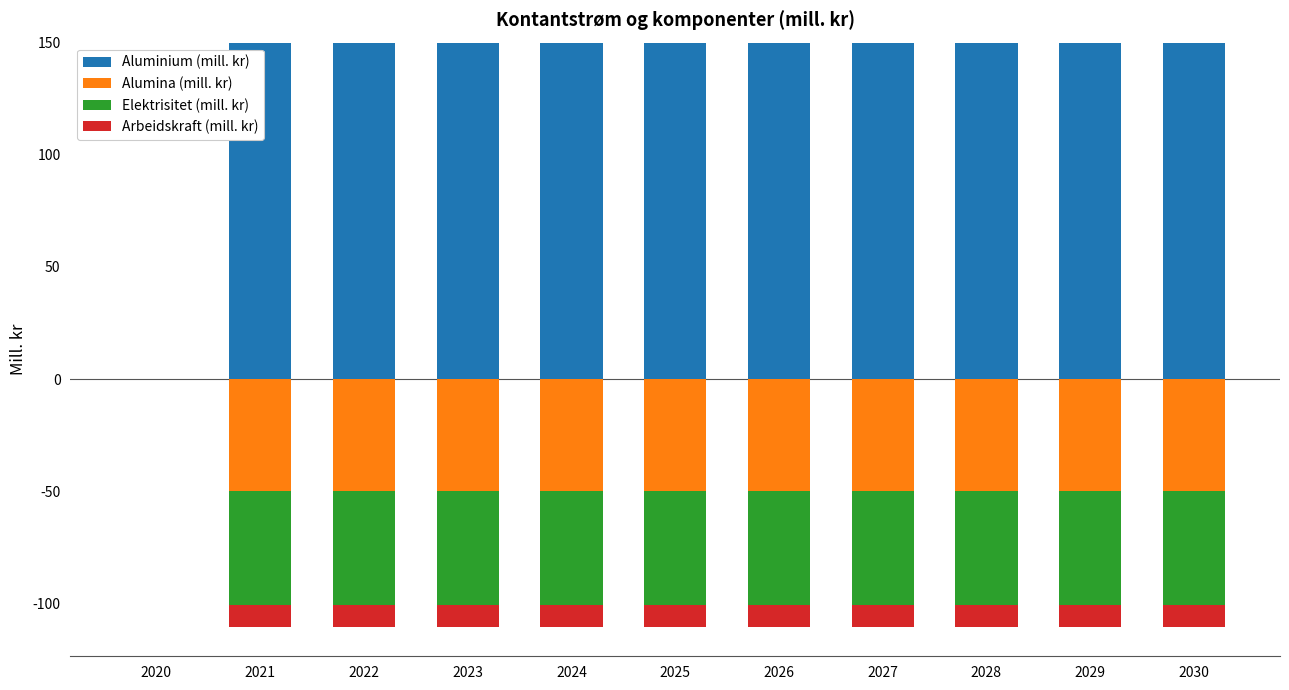

What is the total value across all series at 2023?

150